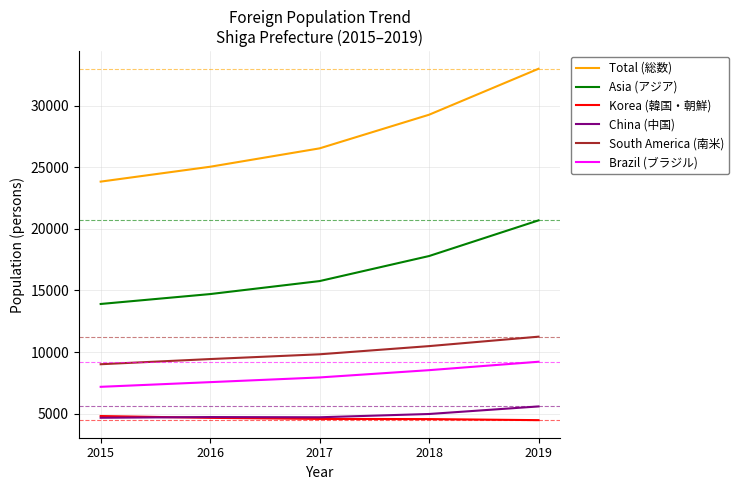

What is the difference between the Asia (アジア) values at 2019 and 2017?

4928